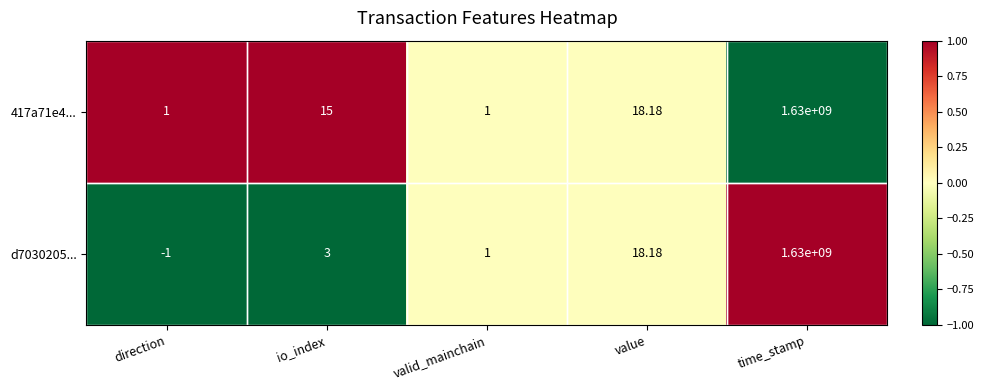

Which category has the lowest value in the d7030205... series?

direction